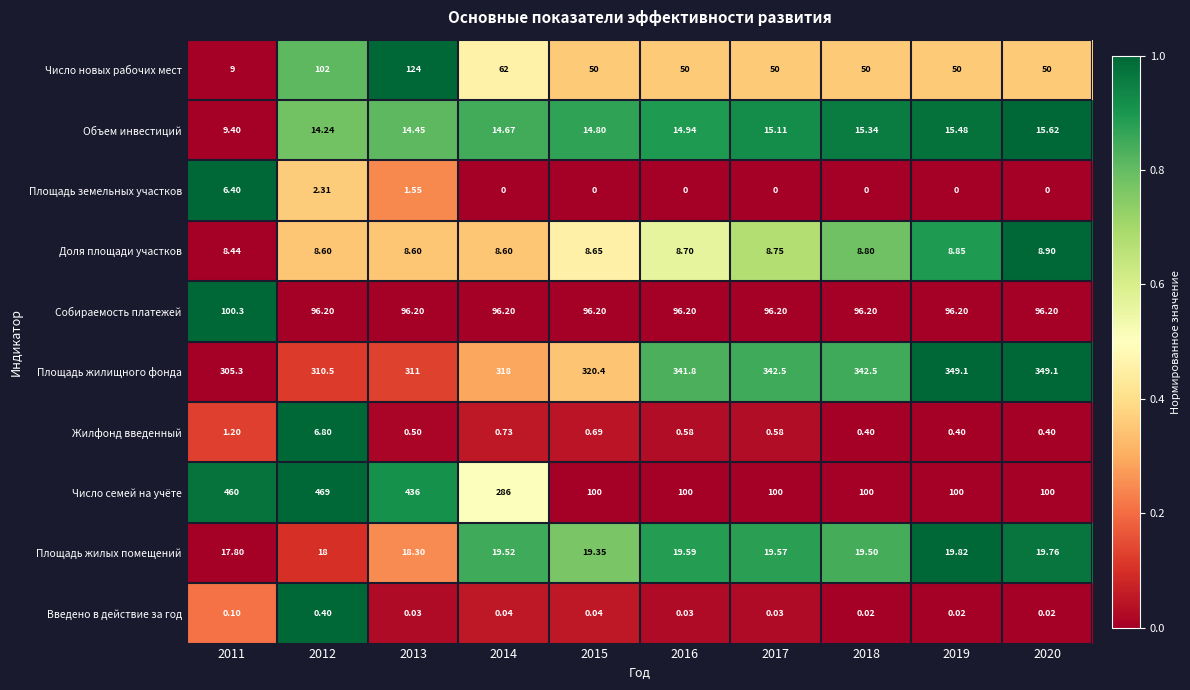

Is the value of Жилфонд введенный at 2019 greater than the value of Число семей на учёте at 2016?

No